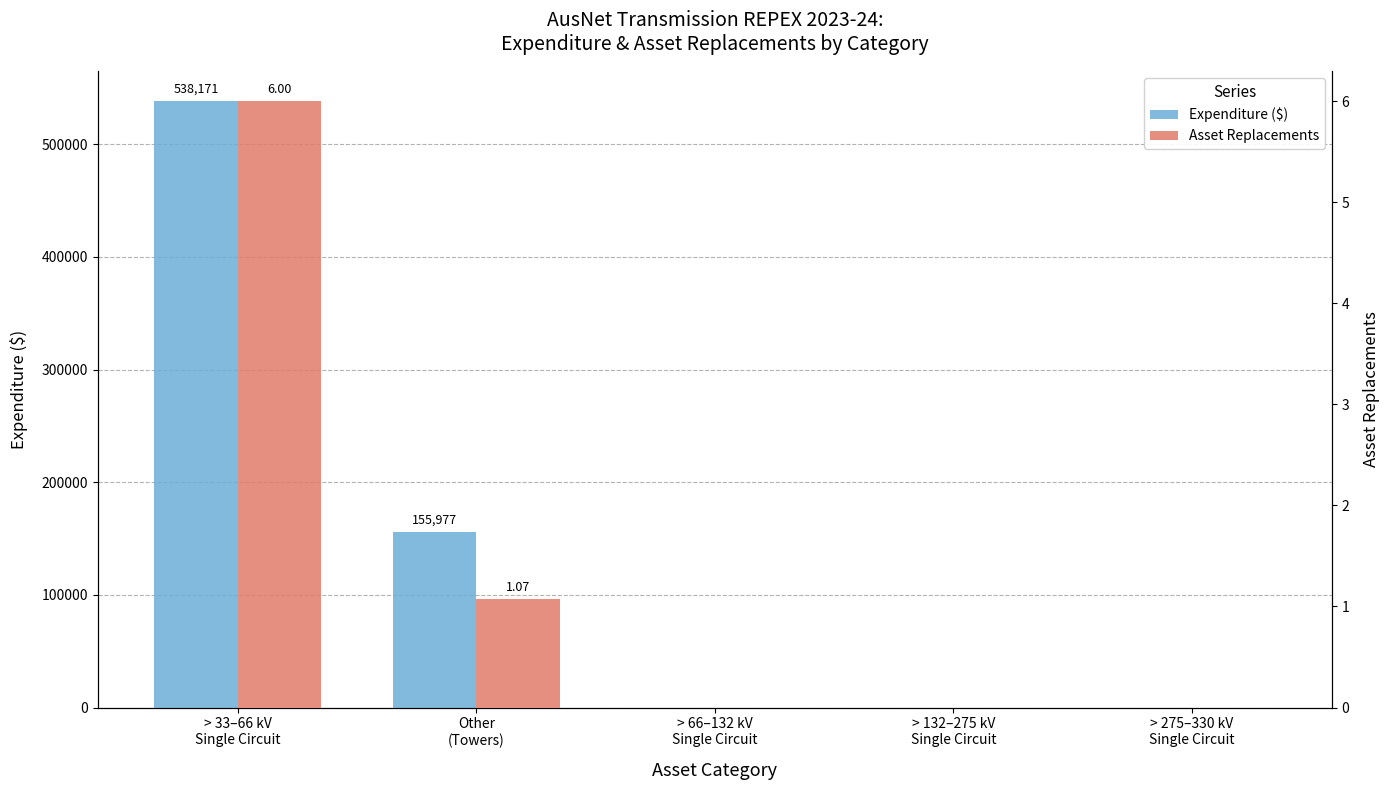

Where is Expenditure ($) nearest to the value 269085?

Other
(Towers)